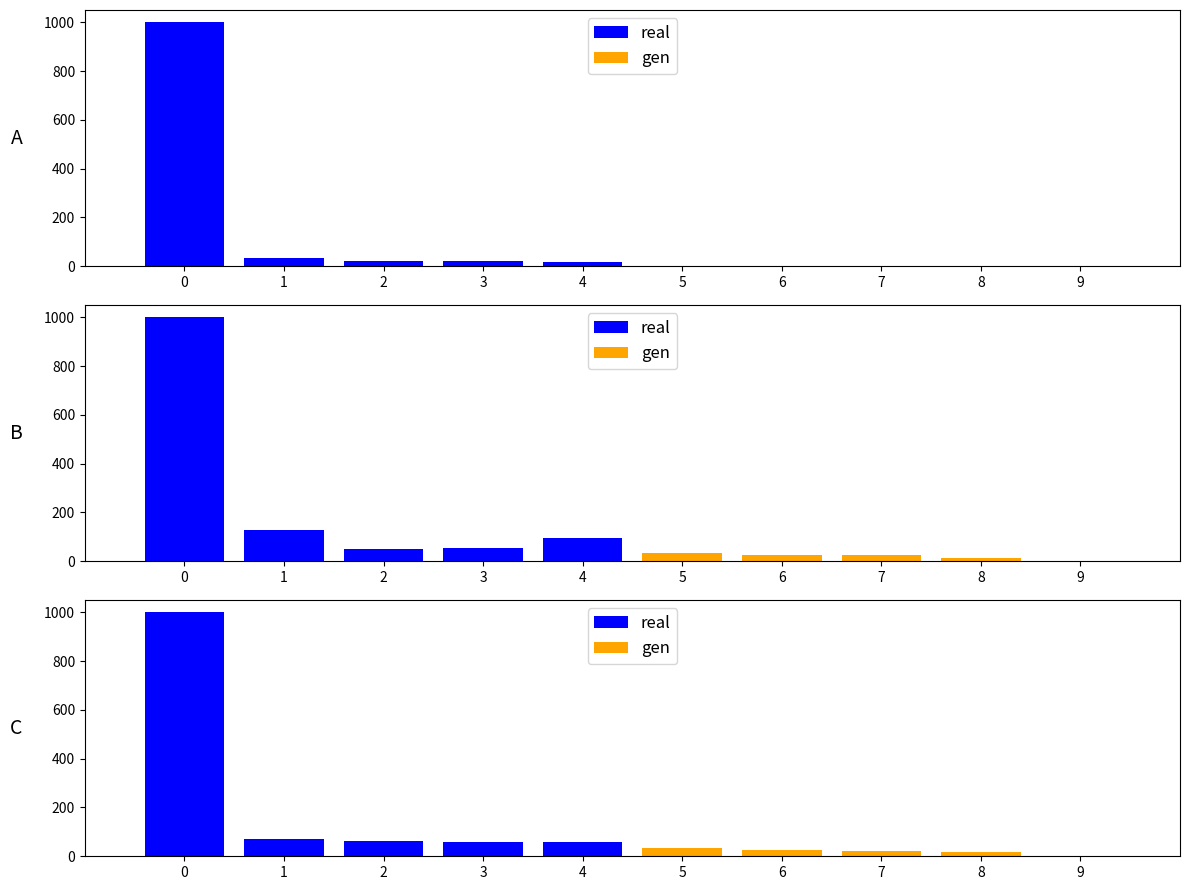

Rank the series by their maximum value, from lowest to highest.

gen, real